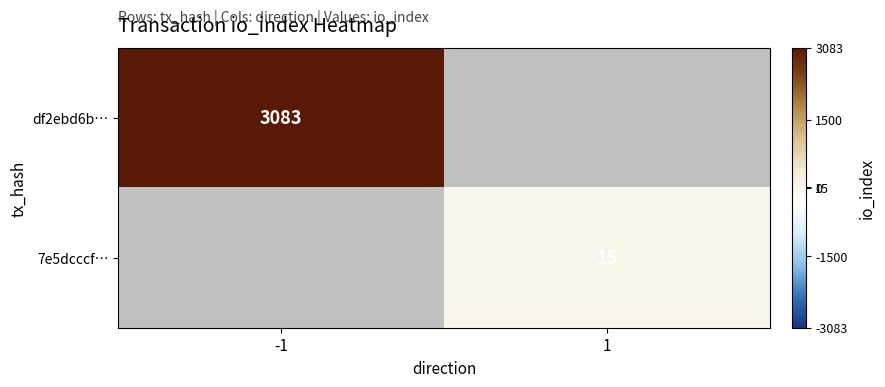

The value of df2ebd6b… at -1 is 3083. True or false?

True